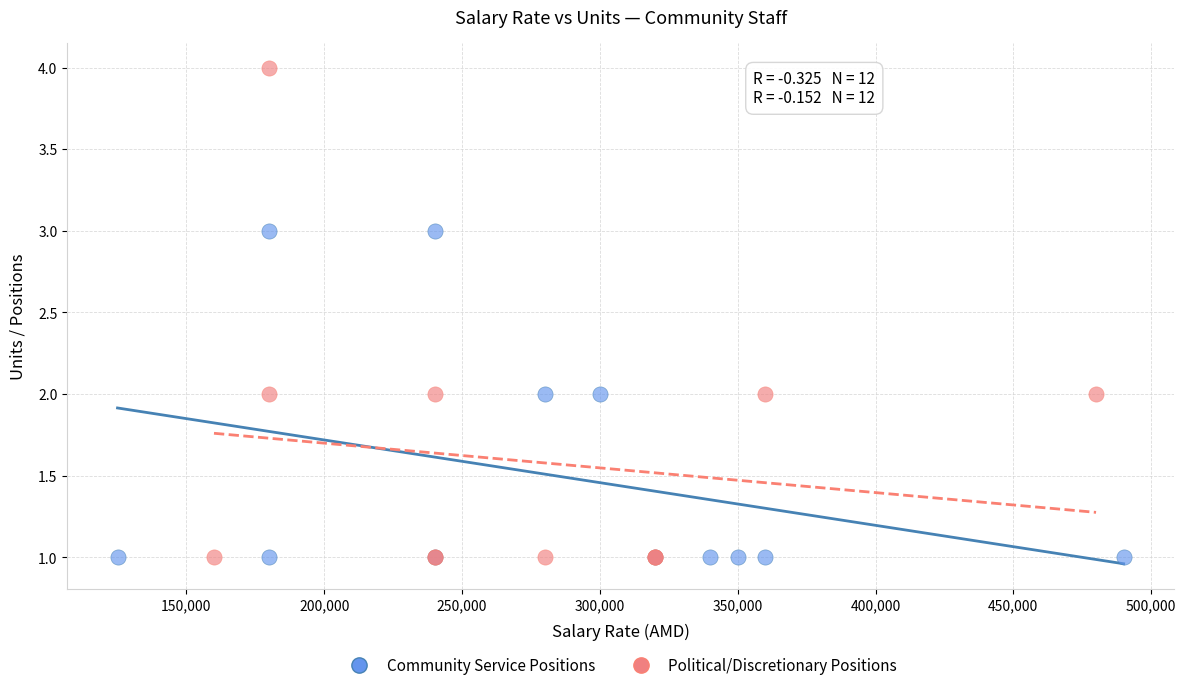

Which series reaches the maximum Y coordinate?

Political/Discretionary Positions